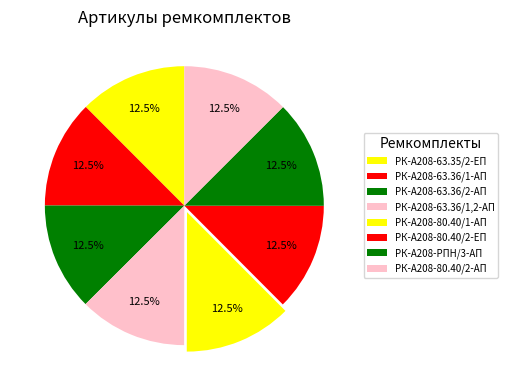

What percentage is NOT represented by РК-А208-63.36/1,2-АП?

87.5%